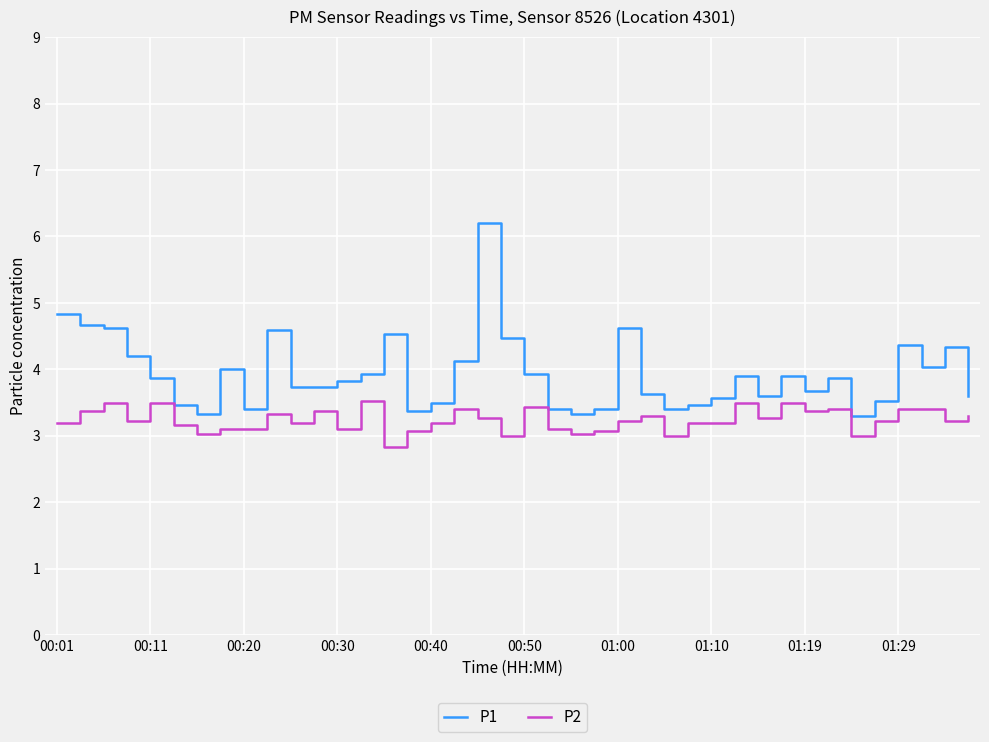

What is the greatest value displayed?

6.2